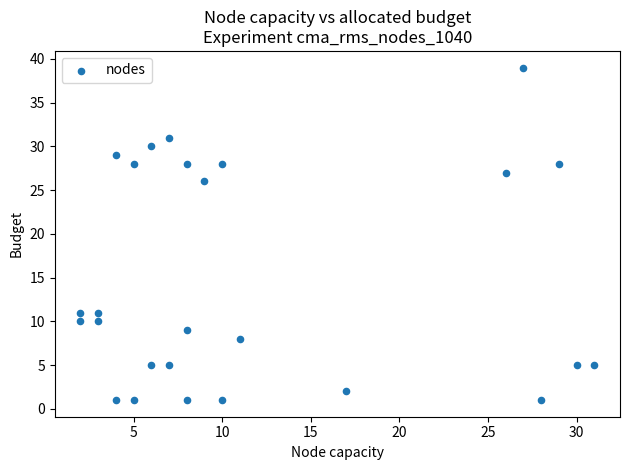

What Y value in the scatter plot is closest to 20?

26